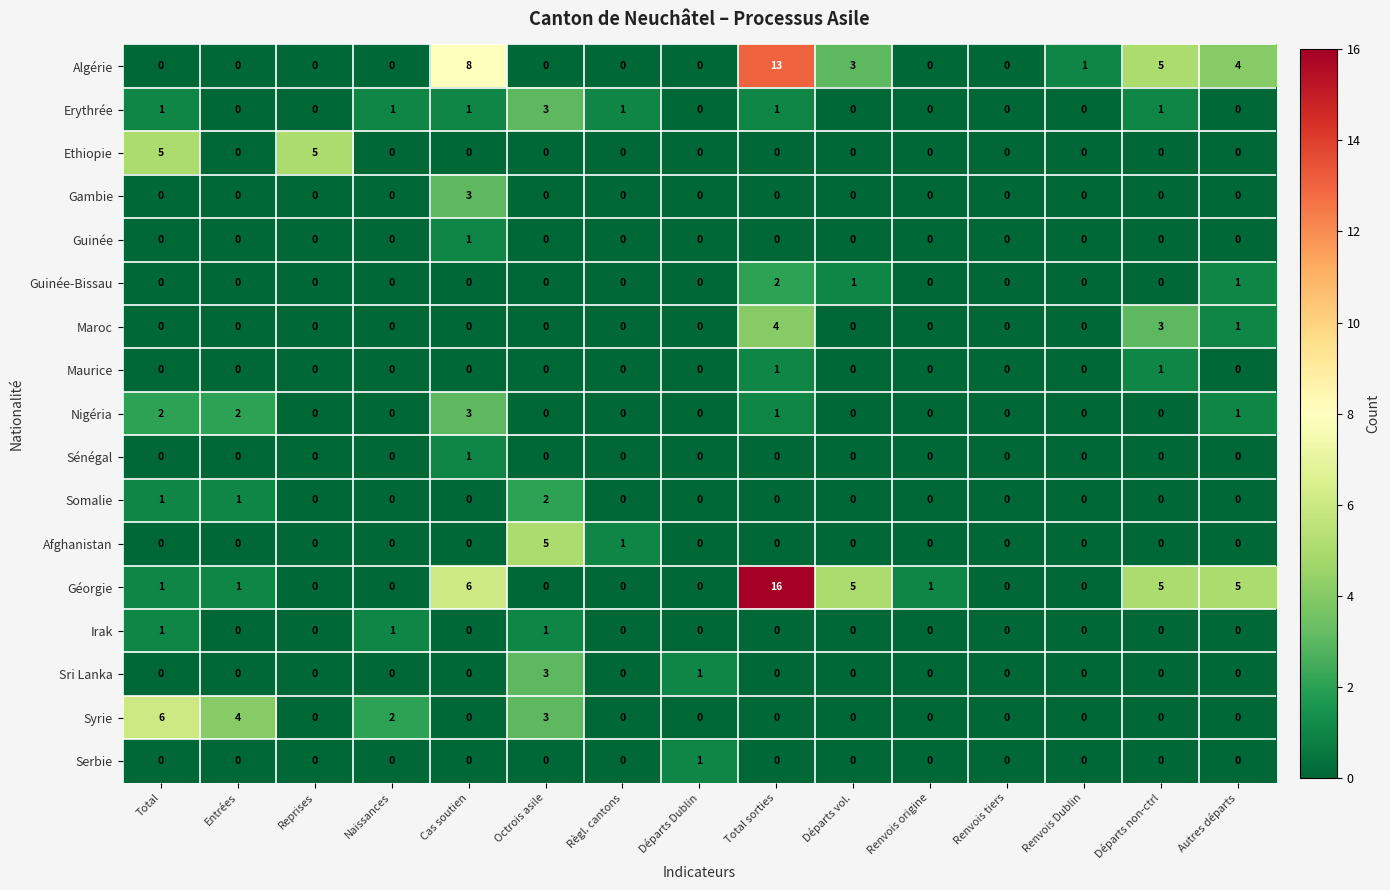

True or false: Nigéria has a value of 1 at Départs Dublin.

False